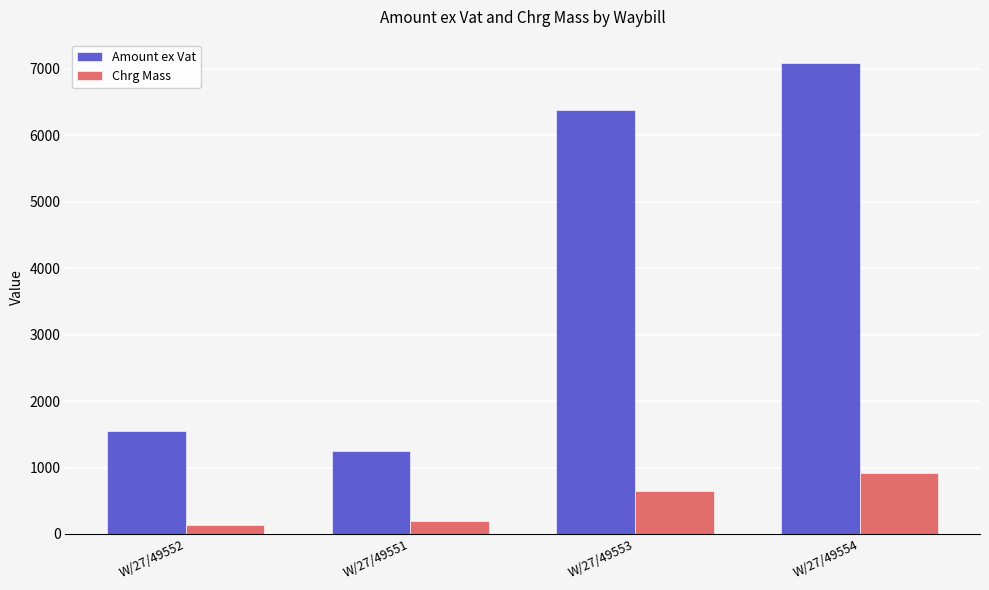

What position from the left is W/27/49553?

3